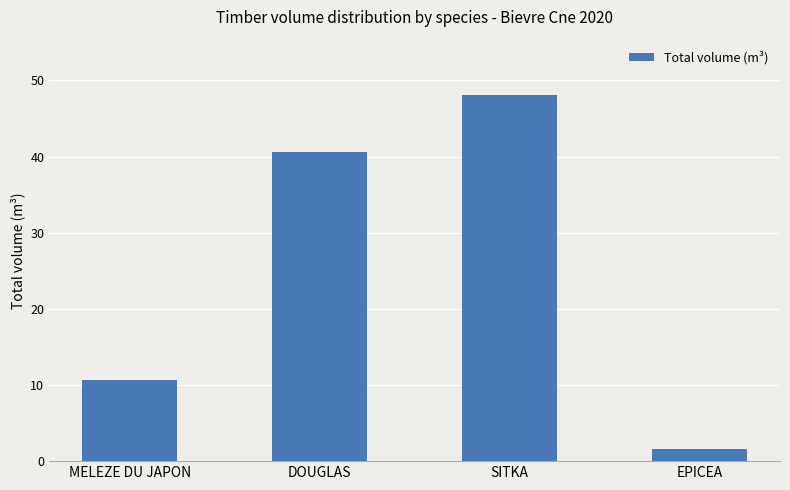

List the labels in order of value, largest first.

SITKA, DOUGLAS, MELEZE DU JAPON, EPICEA